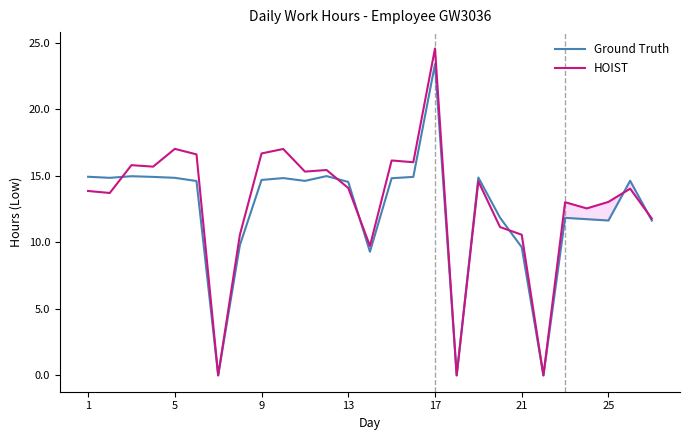

Count the number of data series in this chart.

2